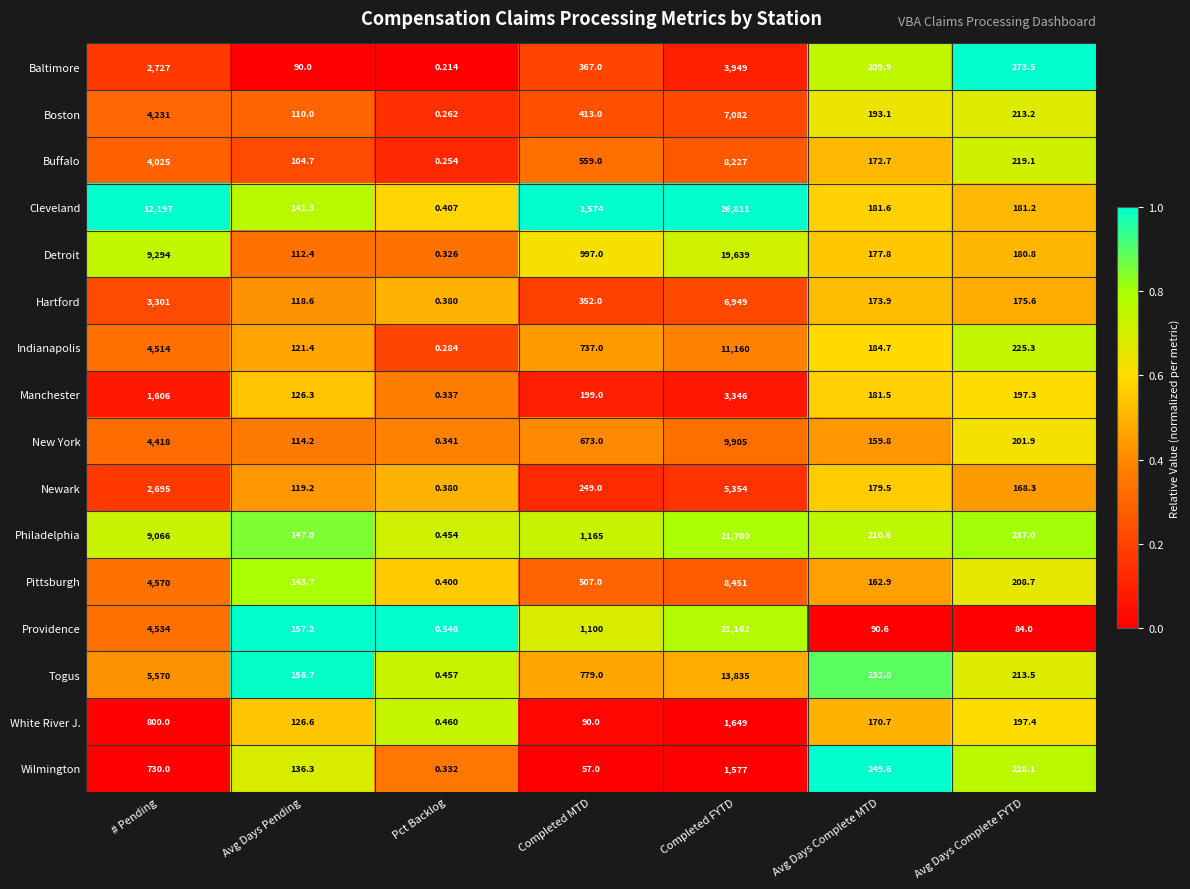

Which series has the widest spread of values?

Cleveland